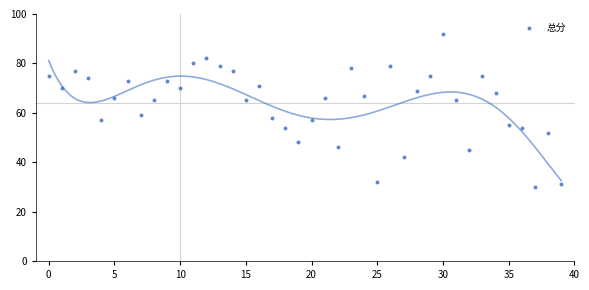

What is the range of Y values (max minus min)?

62